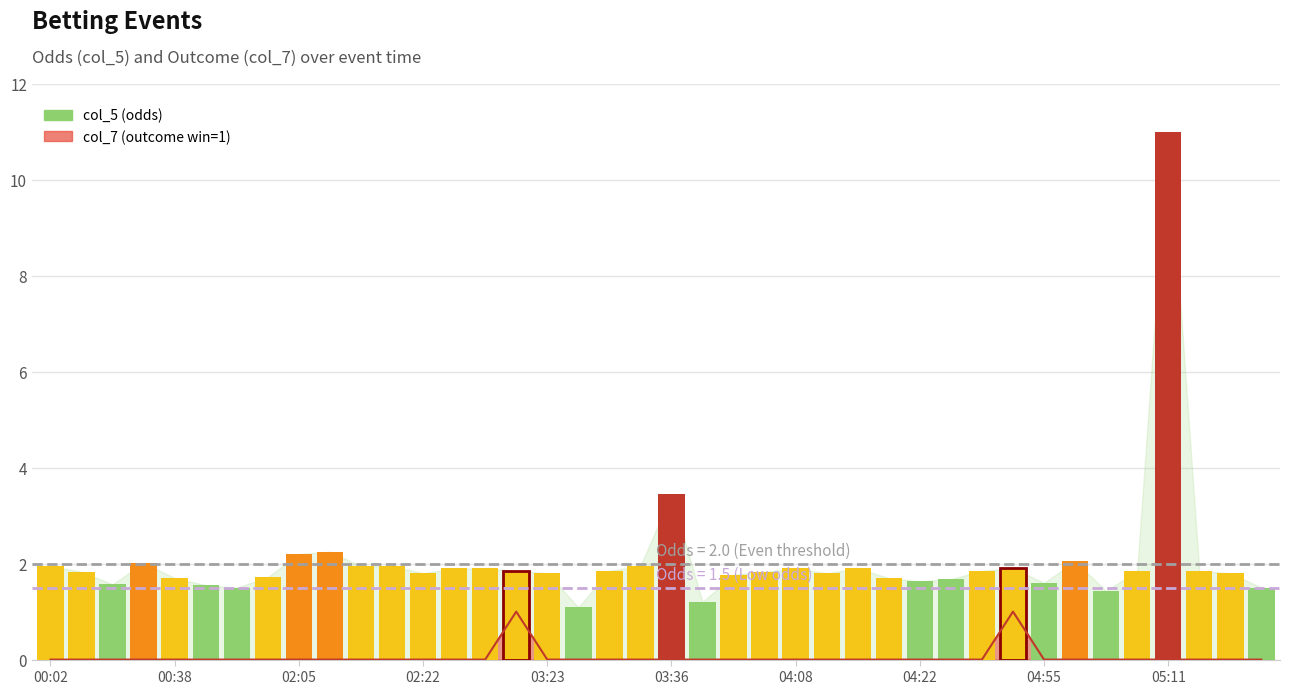

Which category has the lowest value across all series?

00:02